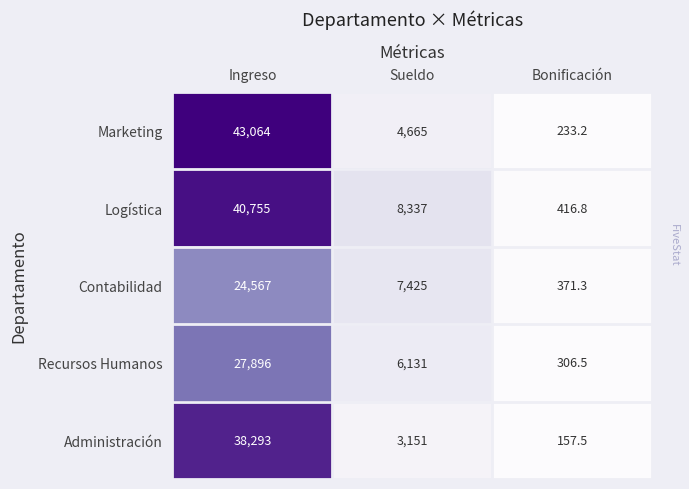

Rank the series at Ingreso from lowest to highest value.

Contabilidad, Recursos Humanos, Administración, Logística, Marketing